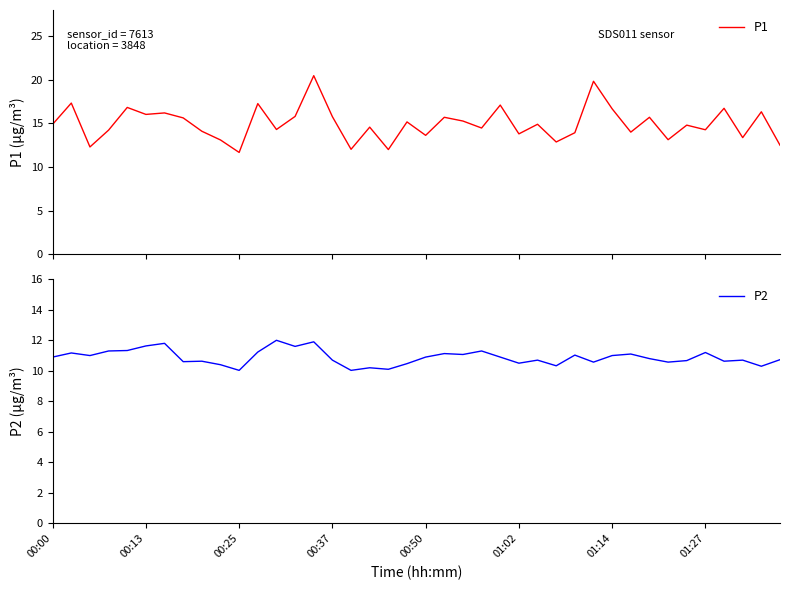

Rank the series at 8 from highest to lowest value.

P1, P2